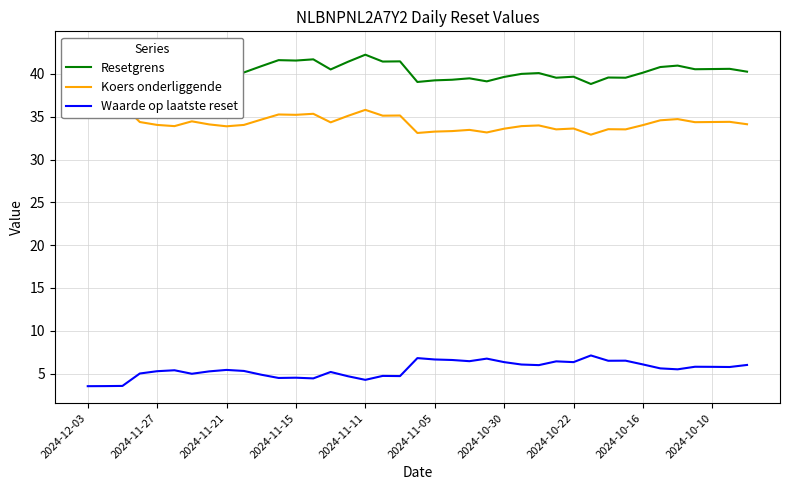

At which category is the sum across all series the highest?

2024-12-03